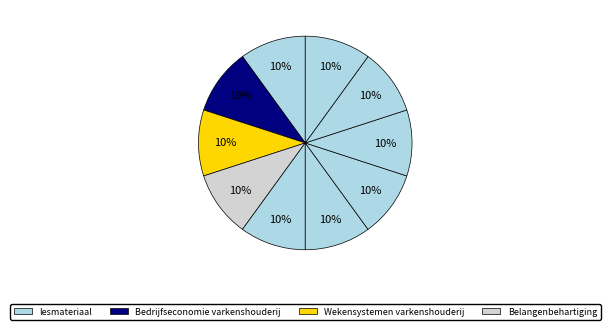

How many segments does this pie chart have?

10